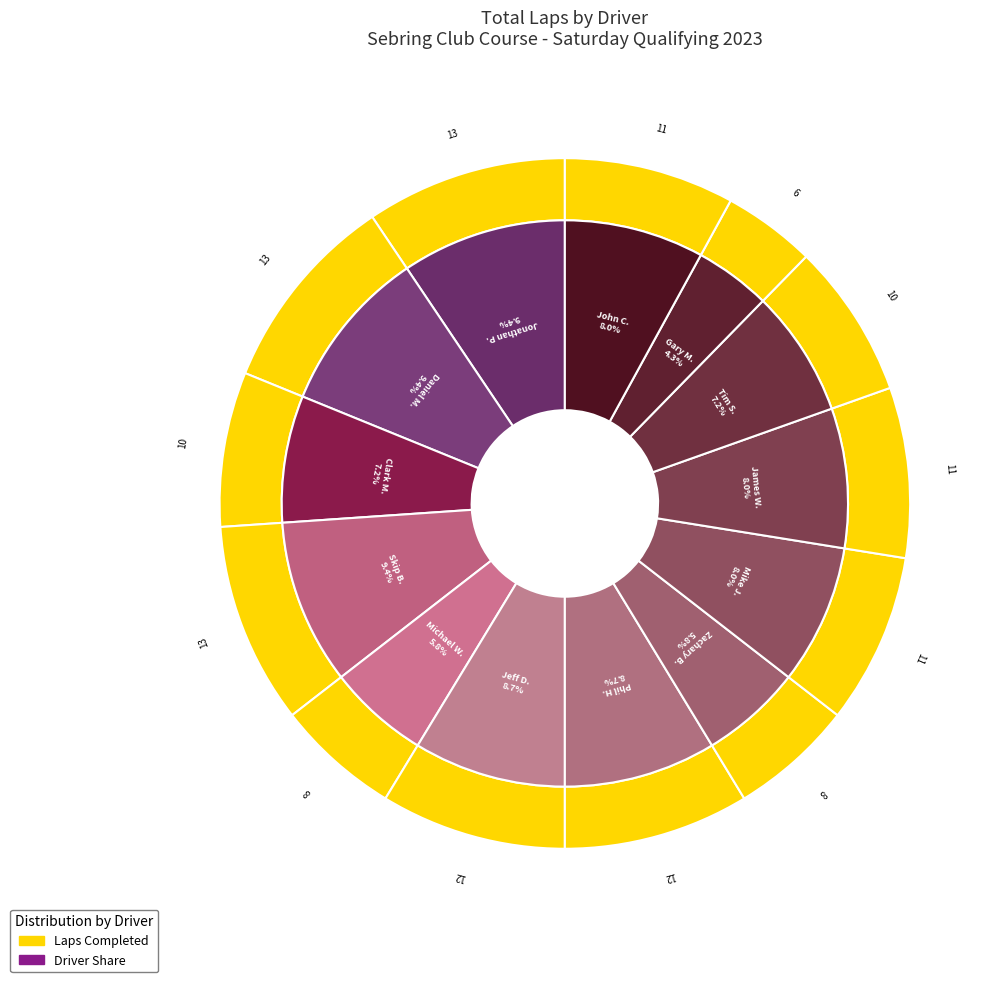

To the nearest percent, what is the difference between the largest and smallest slice percentages?

5%